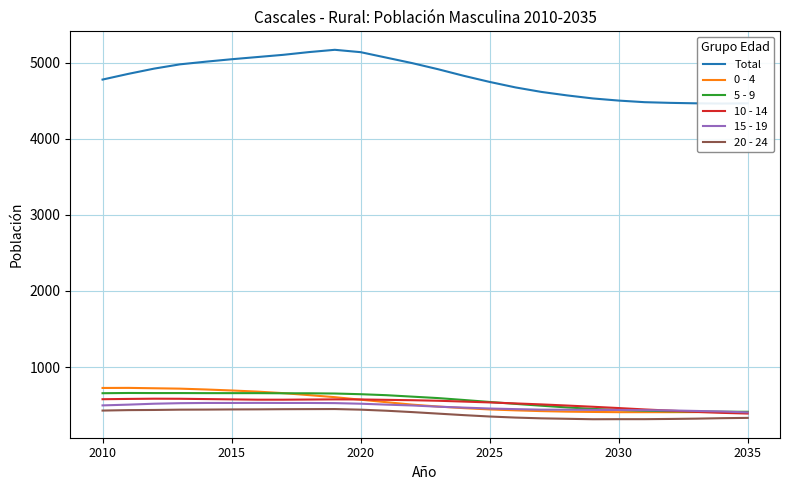

How many intersections are there between 5 - 9 and 10 - 14?

2